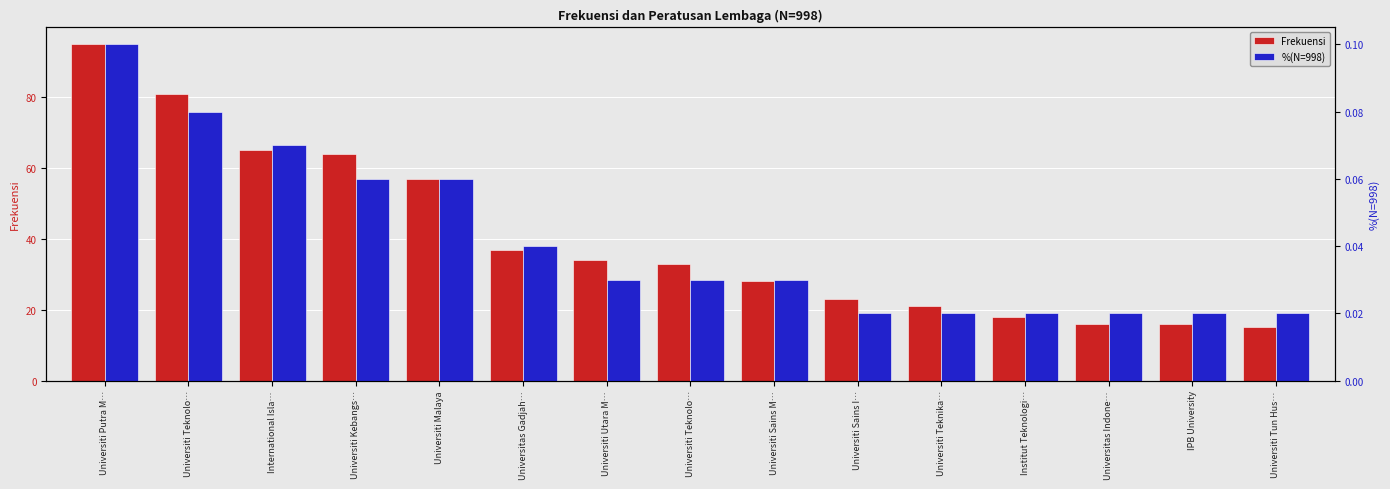

What is the value of the Frekuensi bar at the 9th from the left?

28.0